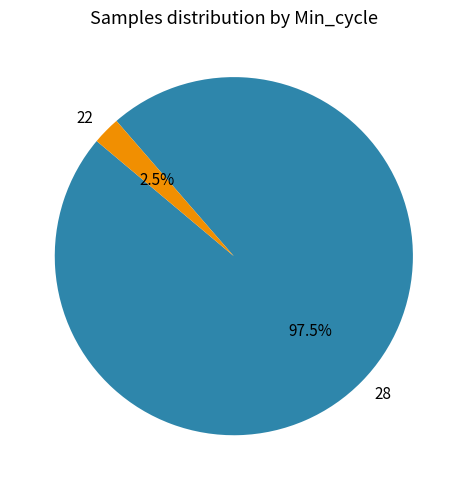

What is the smallest slice in the pie chart?

22